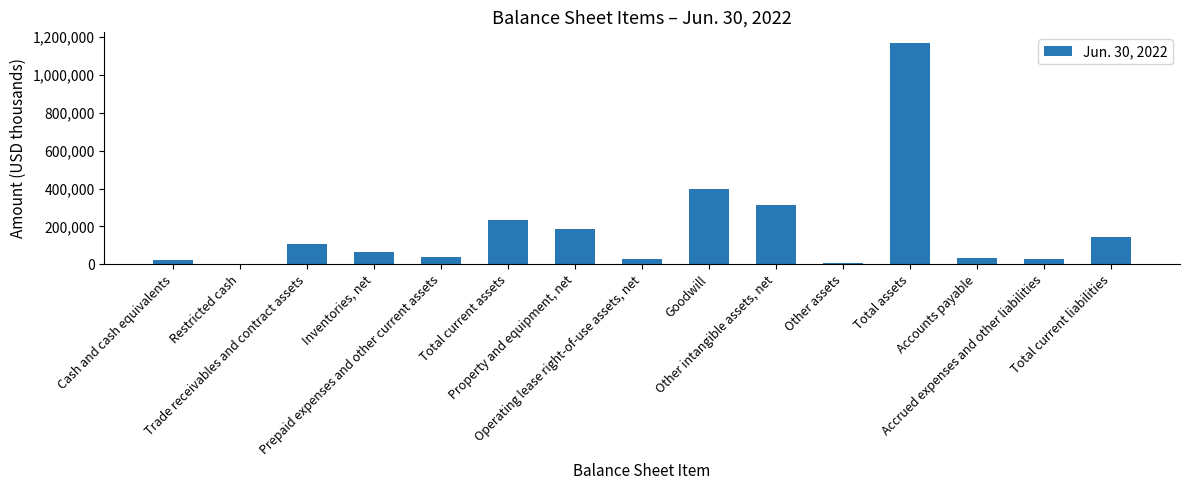

What is the sum of all values?

2776643